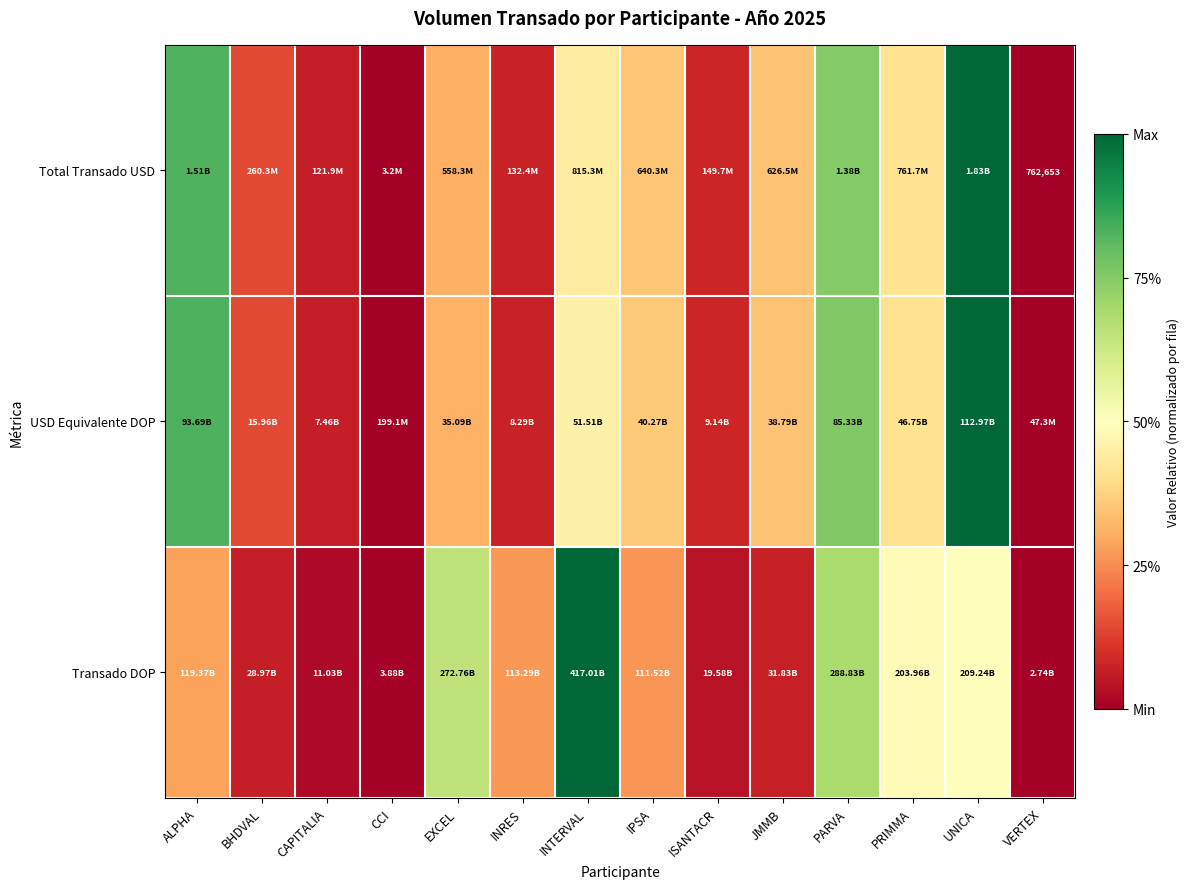

At which label is USD Equivalente DOP closest to 0?

VERTEX